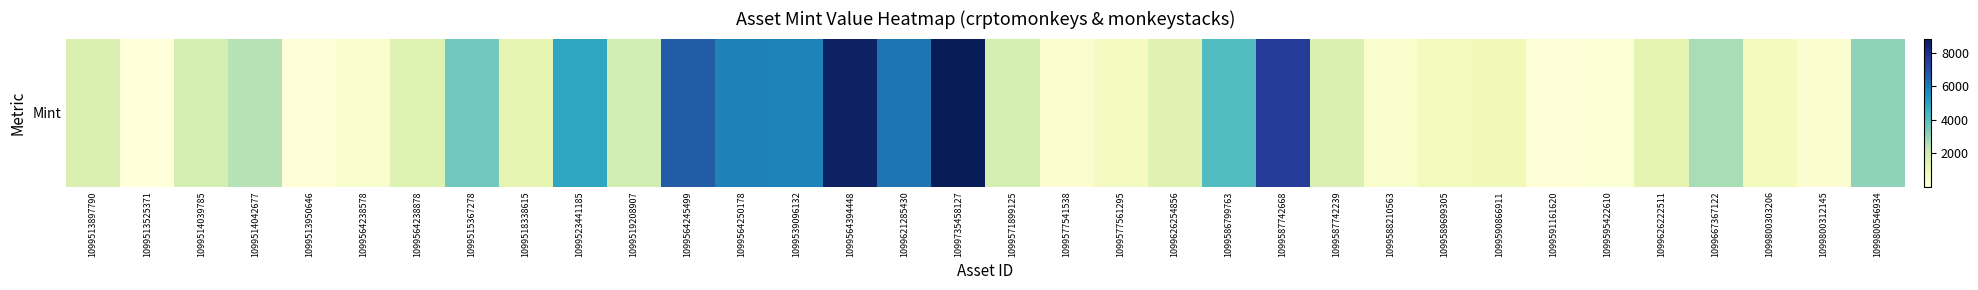

Rank the categories by value from lowest to highest.

1099513525371, 1099513950646, 1099591161620, 1099595422610, 1099577541538, 1099800312145, 1099564238578, 1099588210563, 1099577561295, 1099589699305, 1099800303206, 1099590866911, 1099518338615, 1099626222511, 1099626254856, 1099564238878, 1099587742239, 1099513897790, 1099514039785, 1099571899125, 1099519208907, 1099514042677, 1099667367122, 1099800546934, 1099515367278, 1099586799763, 1099523441185, 1099539096132, 1099564250178, 1099621285430, 1099564245499, 1099587742668, 1099564394448, 1099735458127